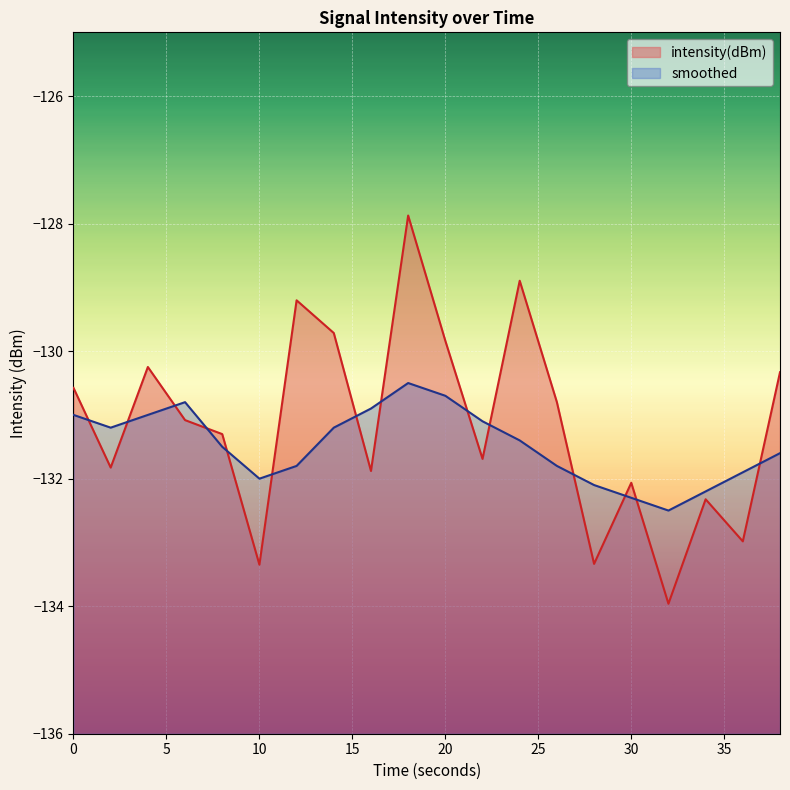

Where is the first local maximum for smoothed?

6